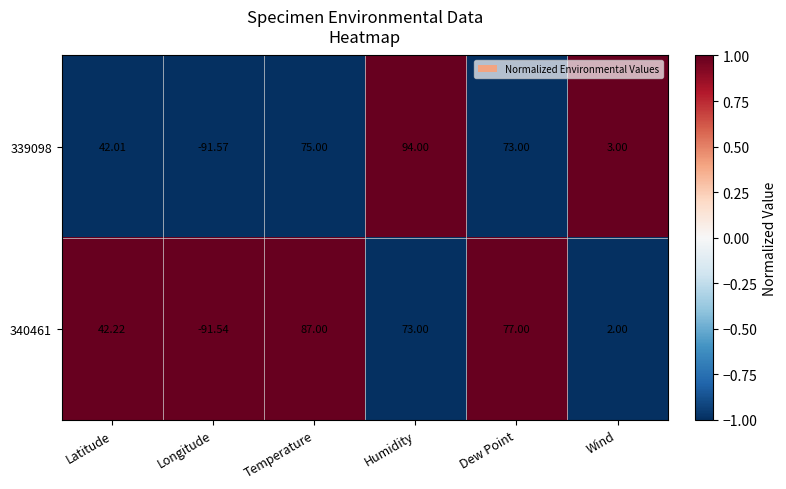

Which label corresponds to the largest value in the chart?

Humidity